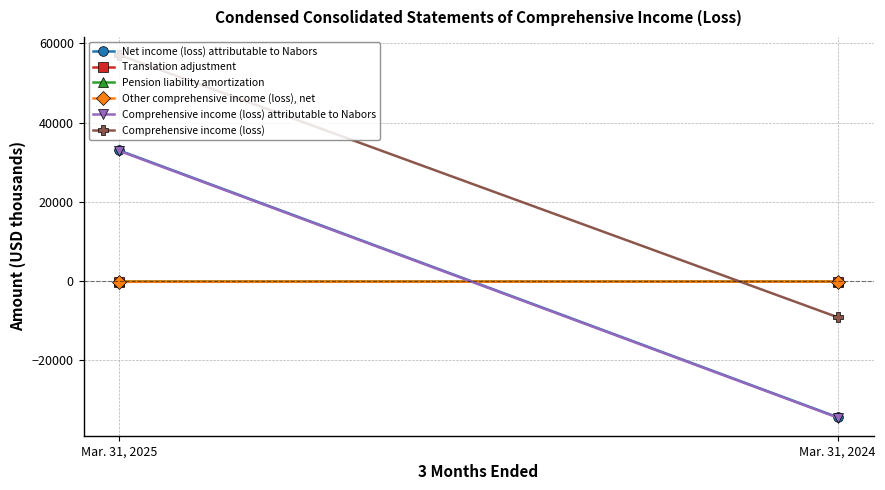

What is the average value of the Comprehensive income (loss) attributable to Nabors series?

-777